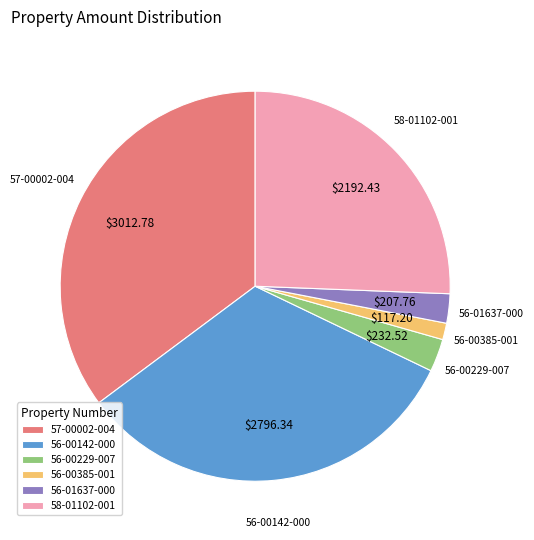

Do 56-00229-007 and 58-01102-001 together represent more than half of the pie?

No